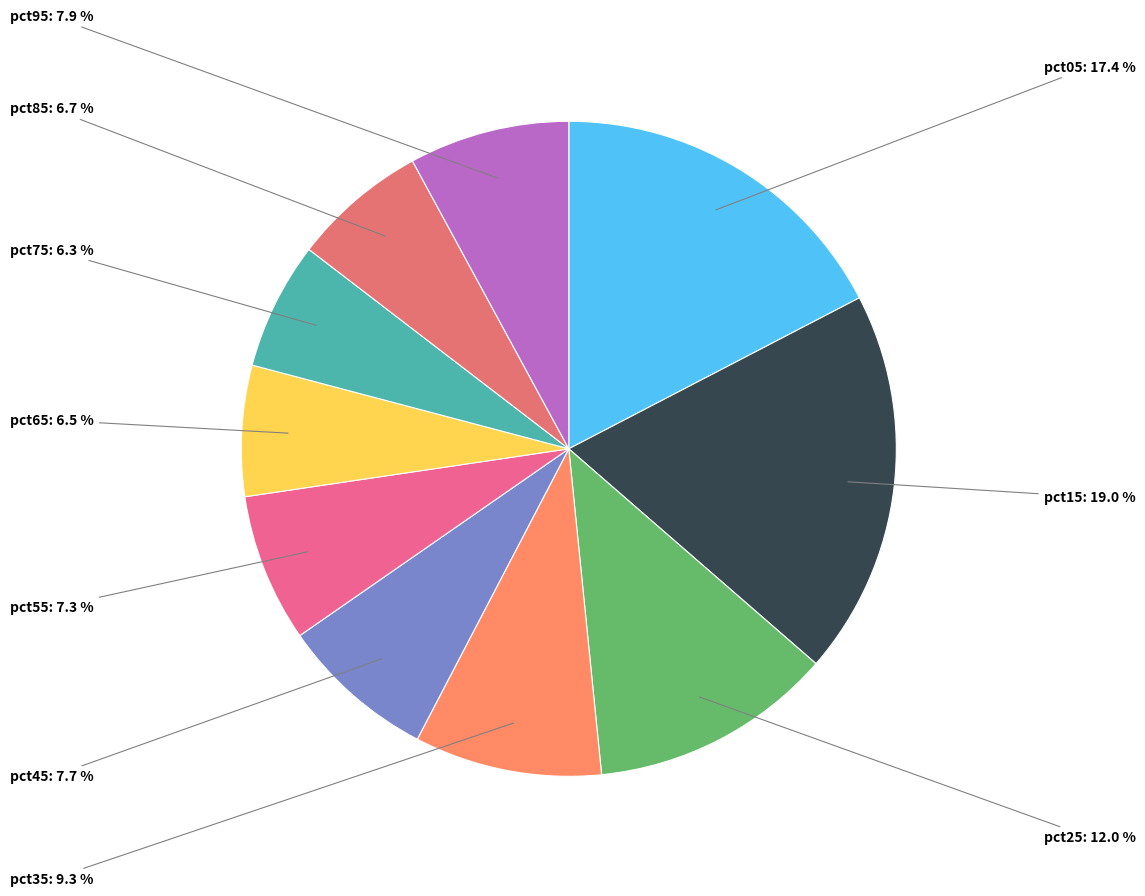

How many segments does this pie chart have?

10